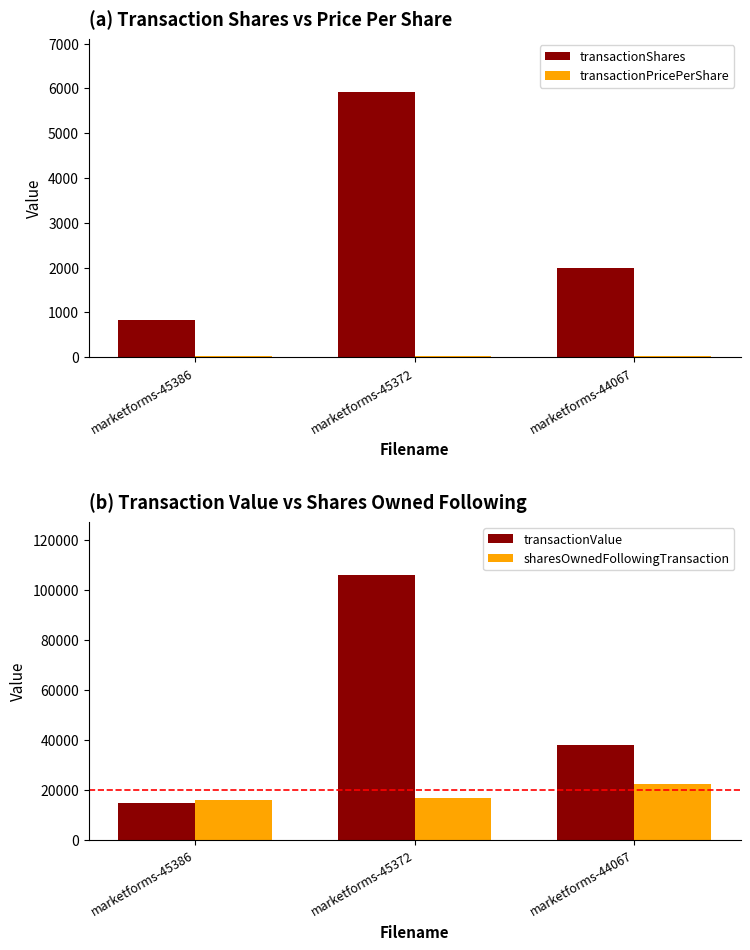

Between marketforms-45372 and marketforms-44067, which series saw the biggest shift?

transactionValue